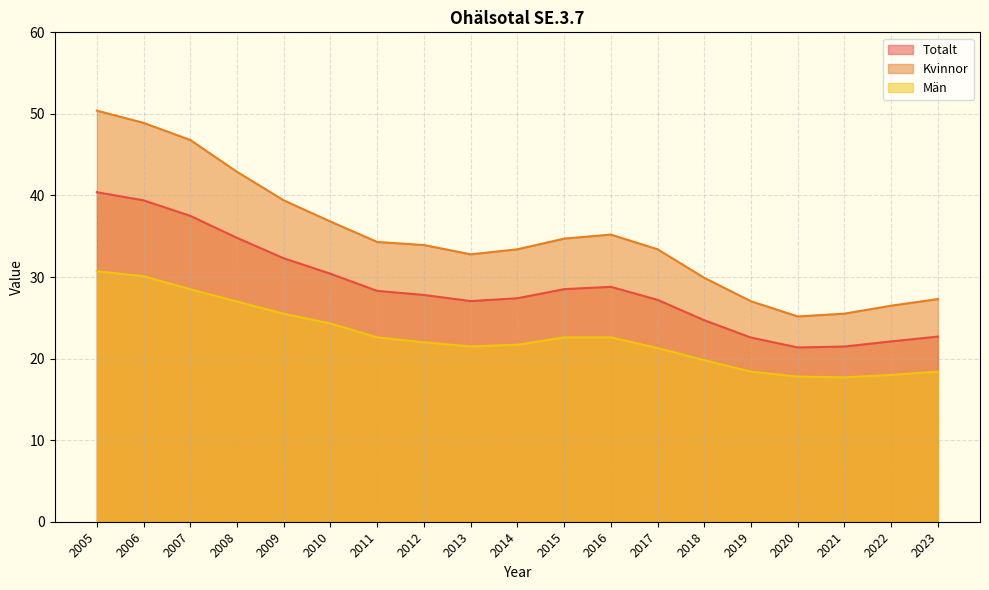

How many categories are shown in the chart?

19